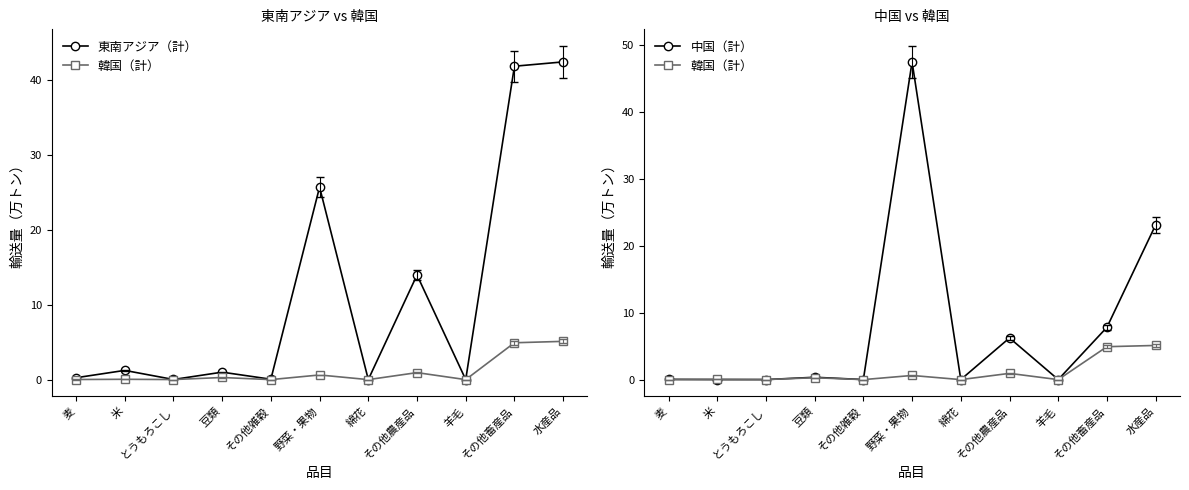

The 中国（計） series shows 0.0 at とうもろこし. True or false?

False